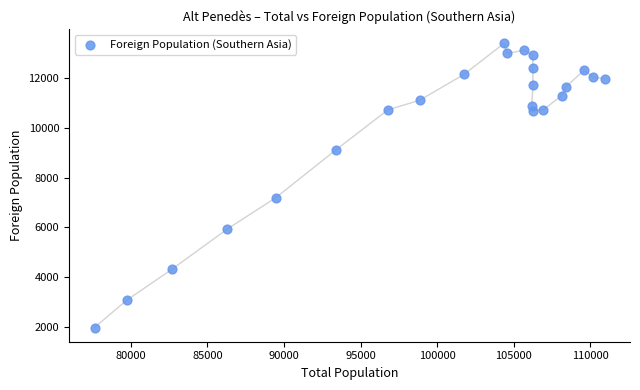

What Y value in the scatter plot is closest to 7686?

7188